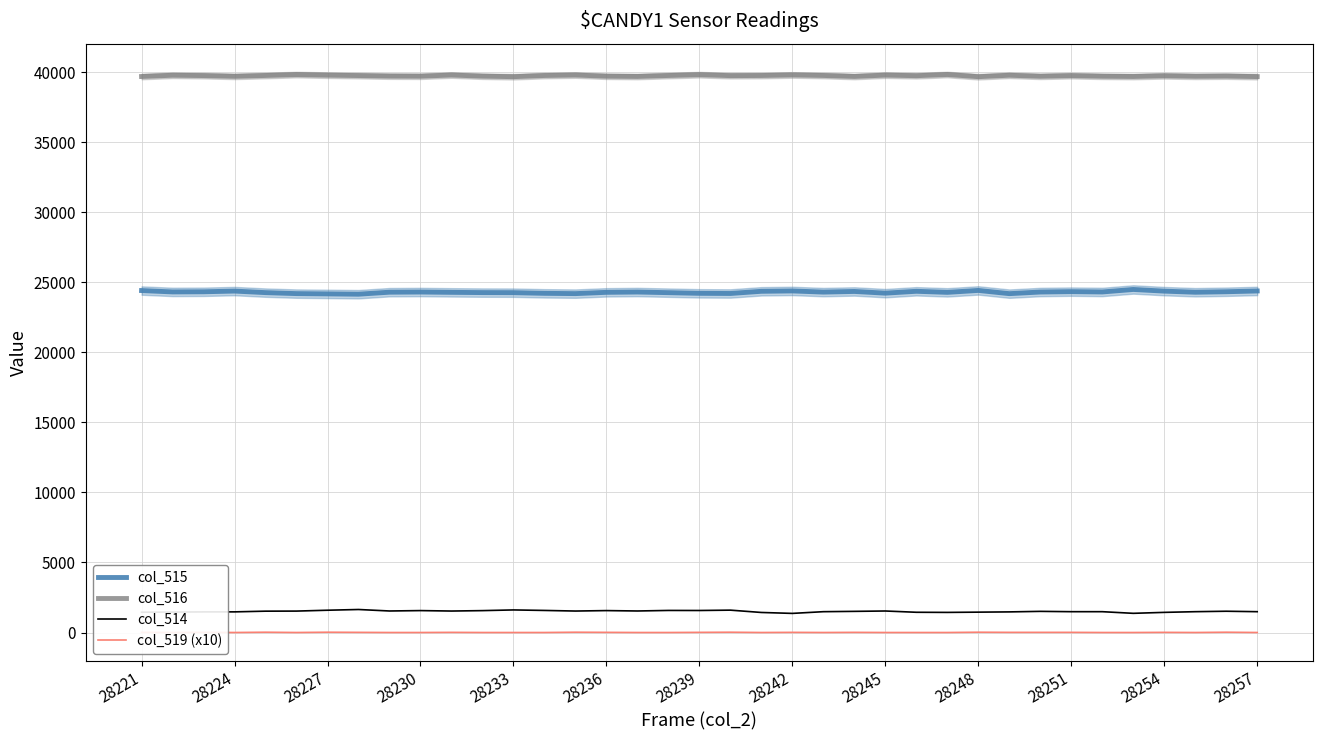

What is the maximum value for col_516?

39824